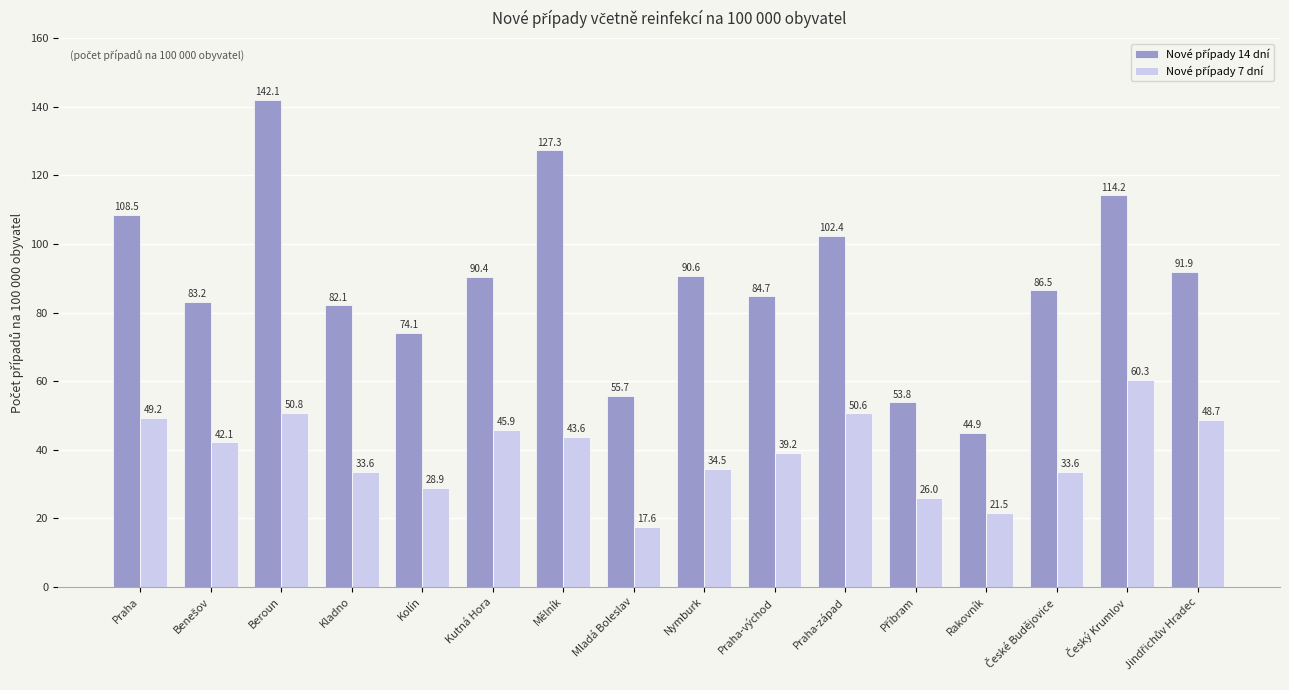

At which category is the sum across all series the highest?

Beroun